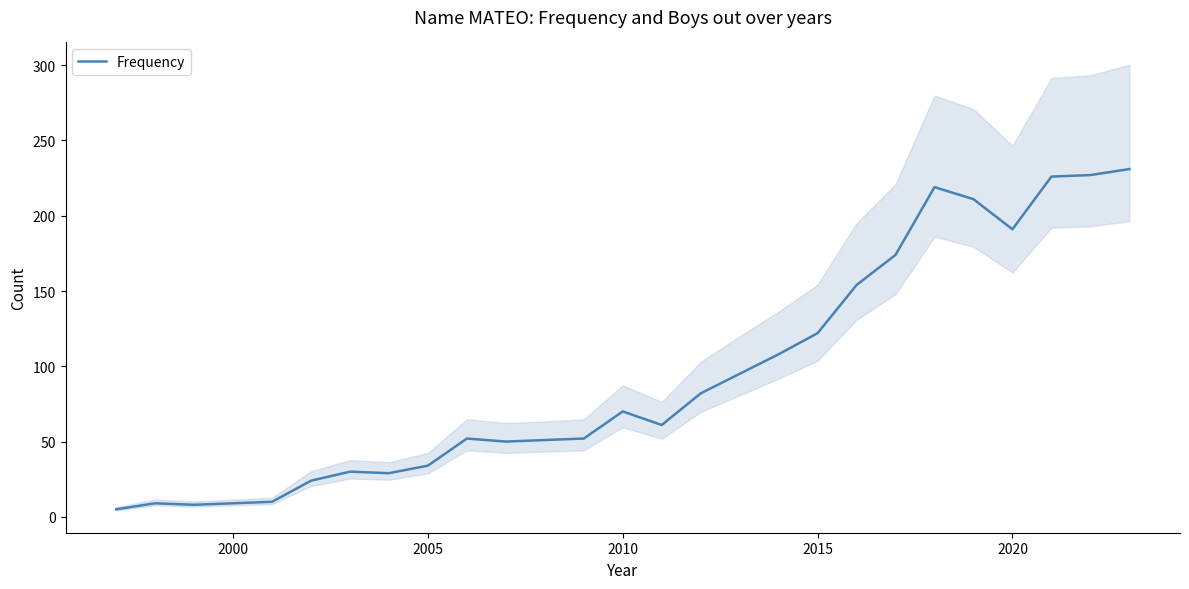

Is this an area chart (filled region under the line)?

No